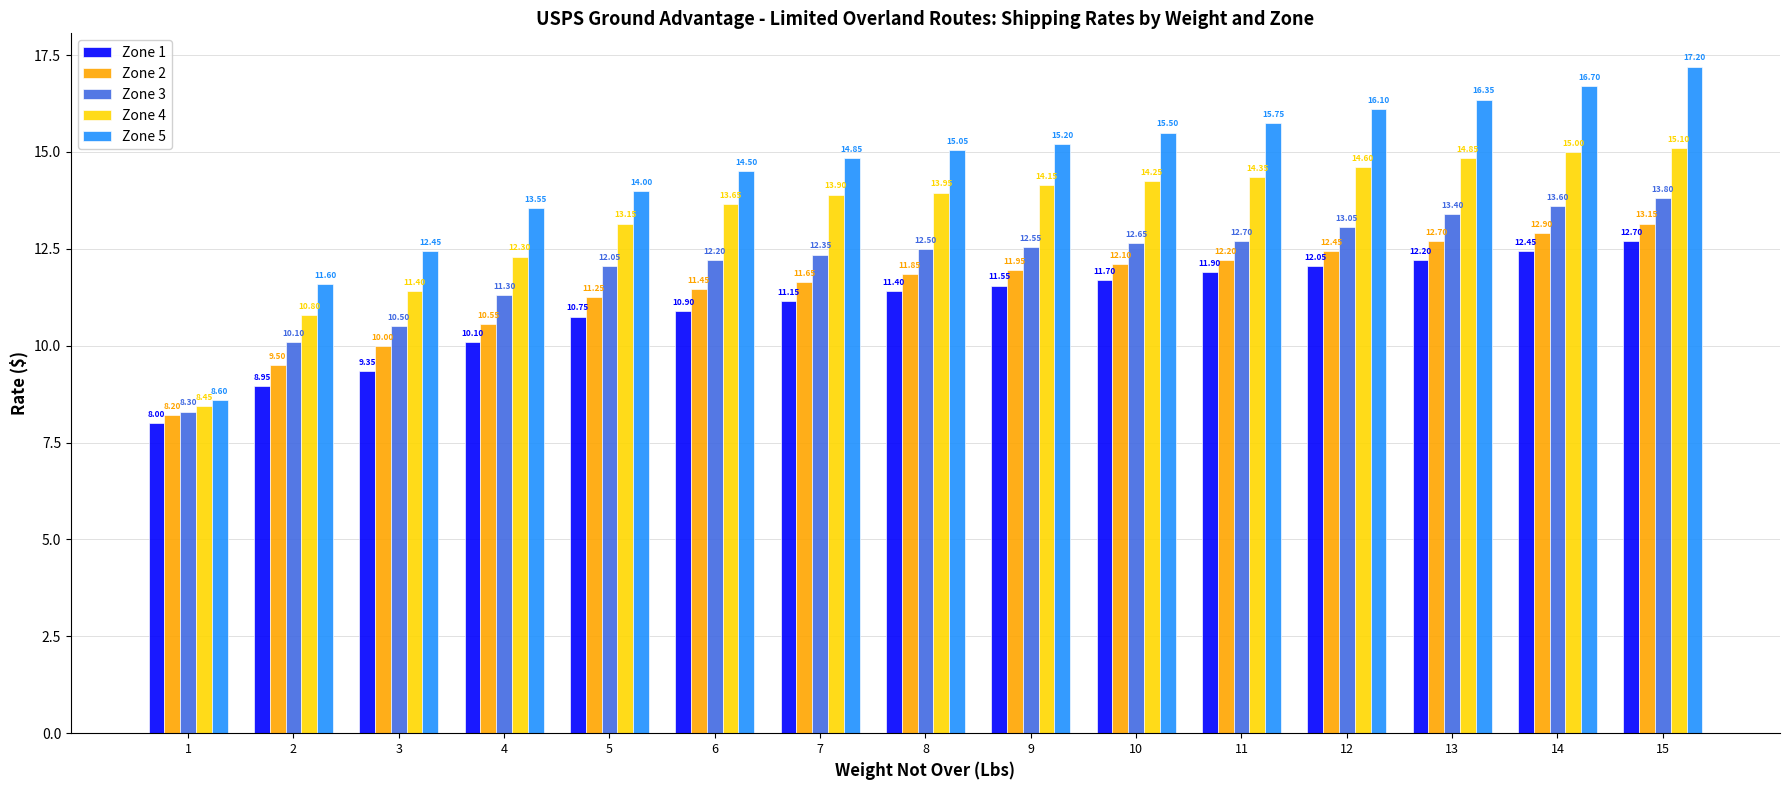

True or false: Zone 2 has a value of 16.3 at 6.

False